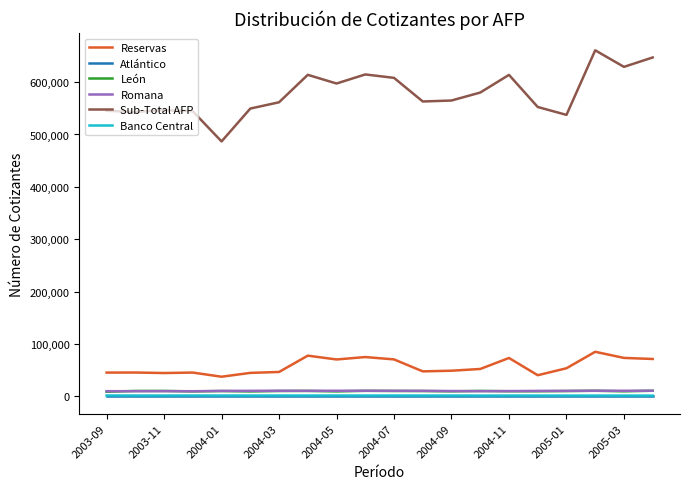

Which series has the largest total across all categories?

Sub-Total AFP